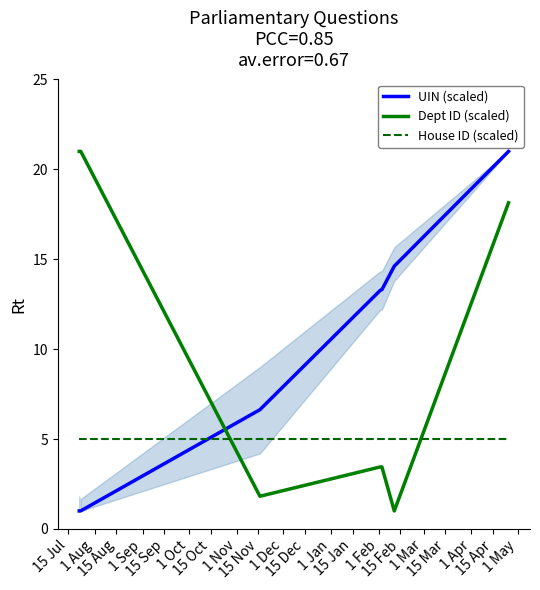

What is the maximum value for UIN (scaled)?

21.0